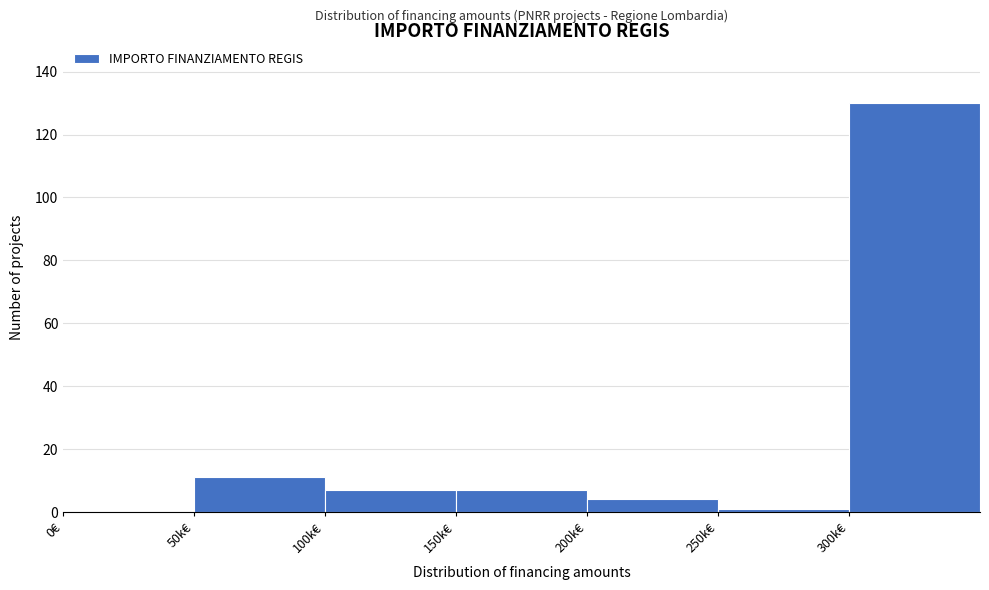

Reading left to right, extract all data points from this chart.

0€=0	50k€=11	100k€=7	150k€=7	200k€=4	250k€=1	300k€=130